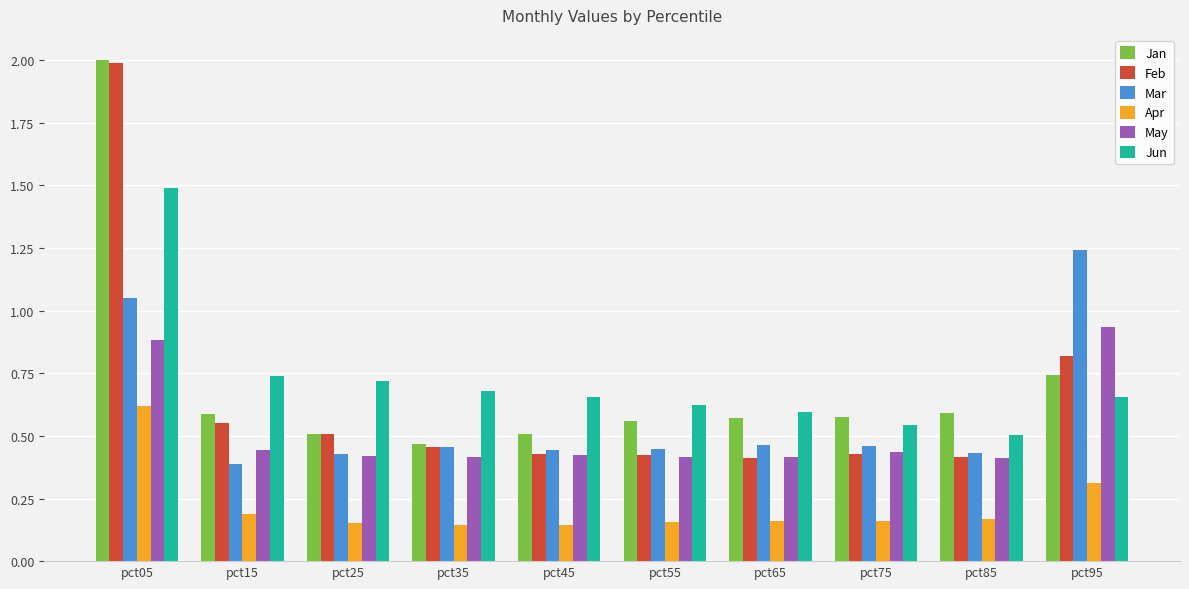

What are all the series names shown in the legend?

Jan, Feb, Mar, Apr, May, Jun